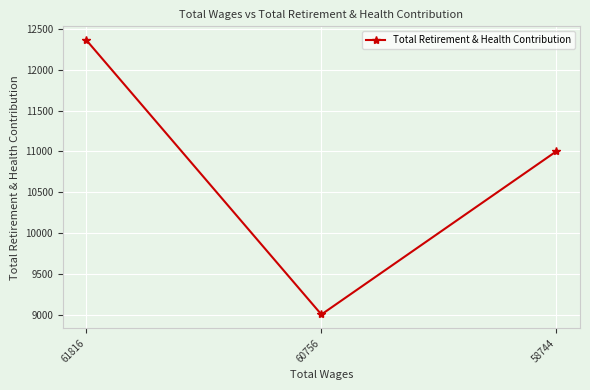

Reading left to right, transcribe all the data shown in this chart.

61816=12363	60756=9003	58744=11002